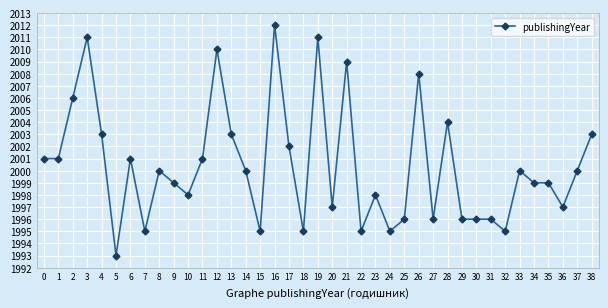

What is the minimum value shown in the chart?

1993